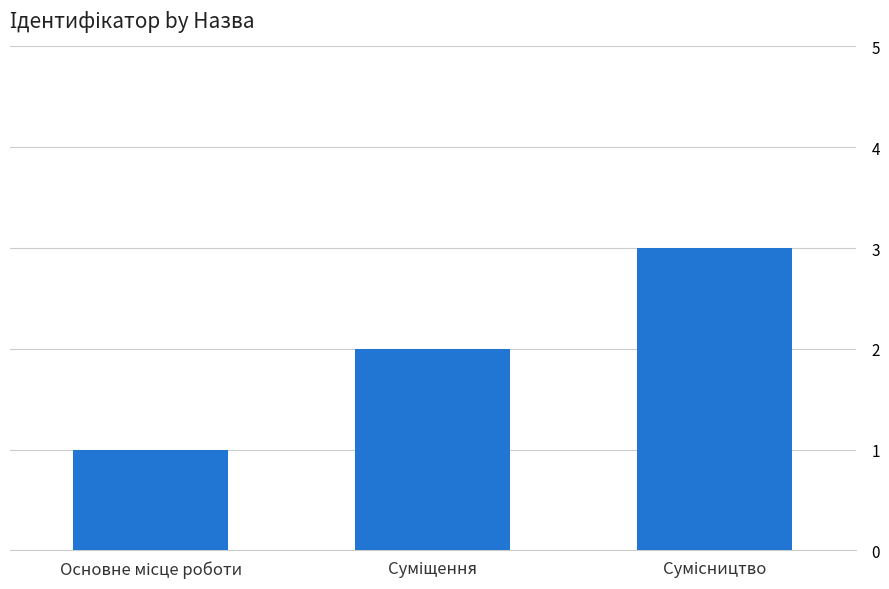

Count the number of categories in the chart.

3